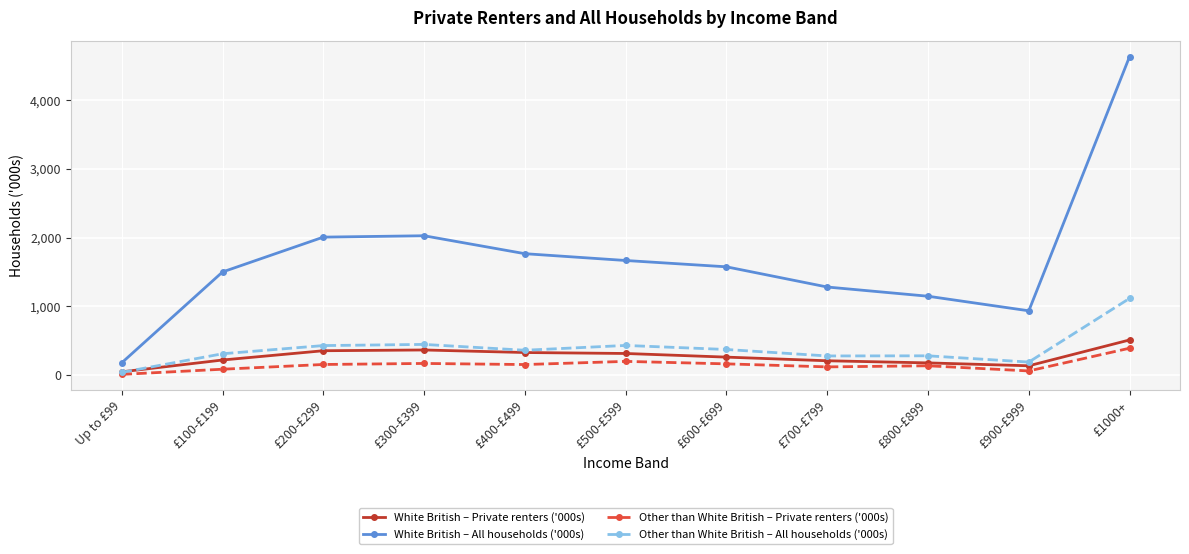

What is the approximate value of Other than White British – All households ('000s) at £400-£499, to the nearest 50?

350